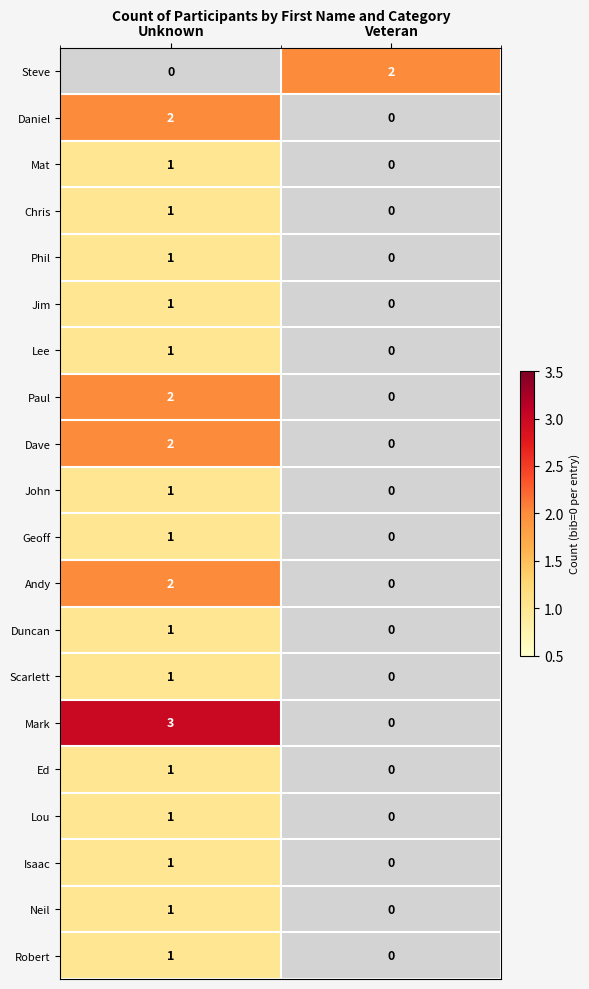

What is the total value across all series at Unknown?

25